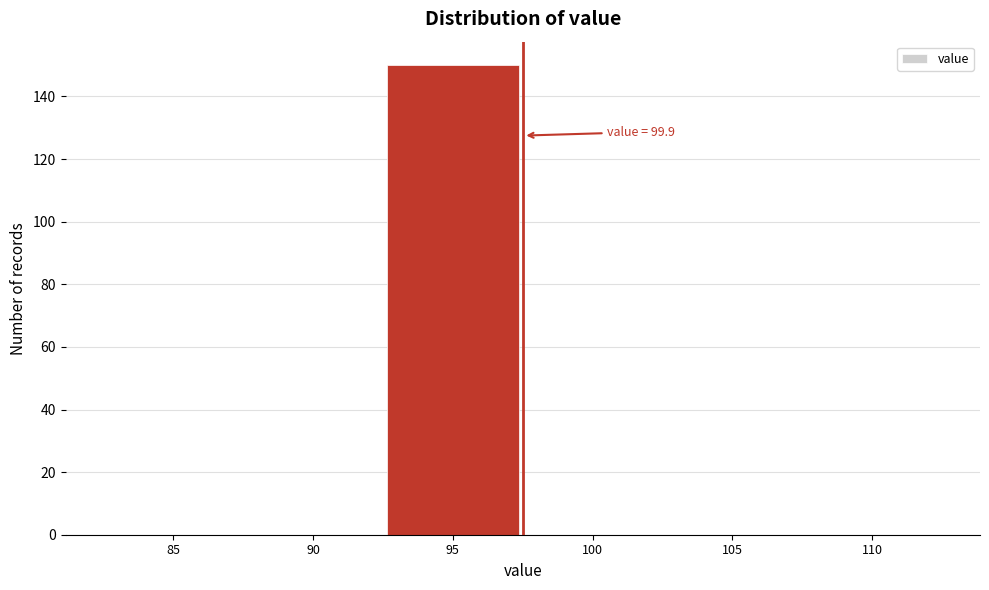

Reading left to right, list all the values displayed in this chart.

85=0	90=0	95=150	100=0	105=0	110=0